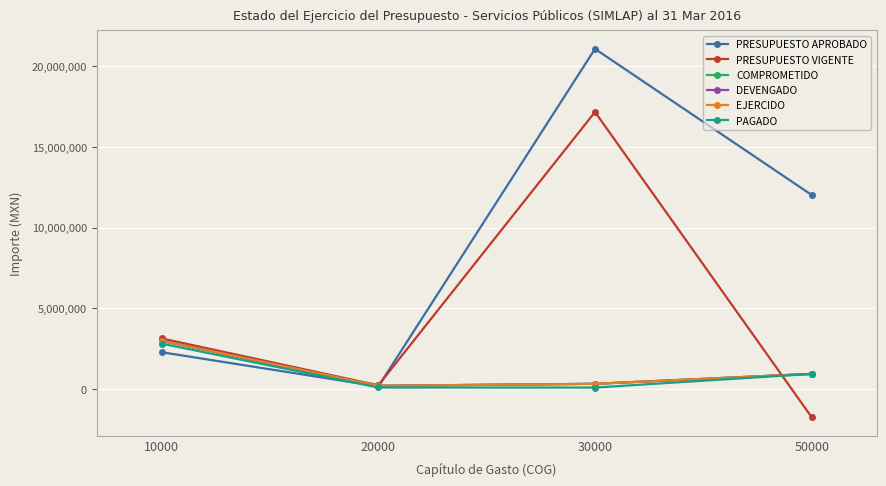

What is the value of the PRESUPUESTO APROBADO point at the 3rd from the left?

21074339.2